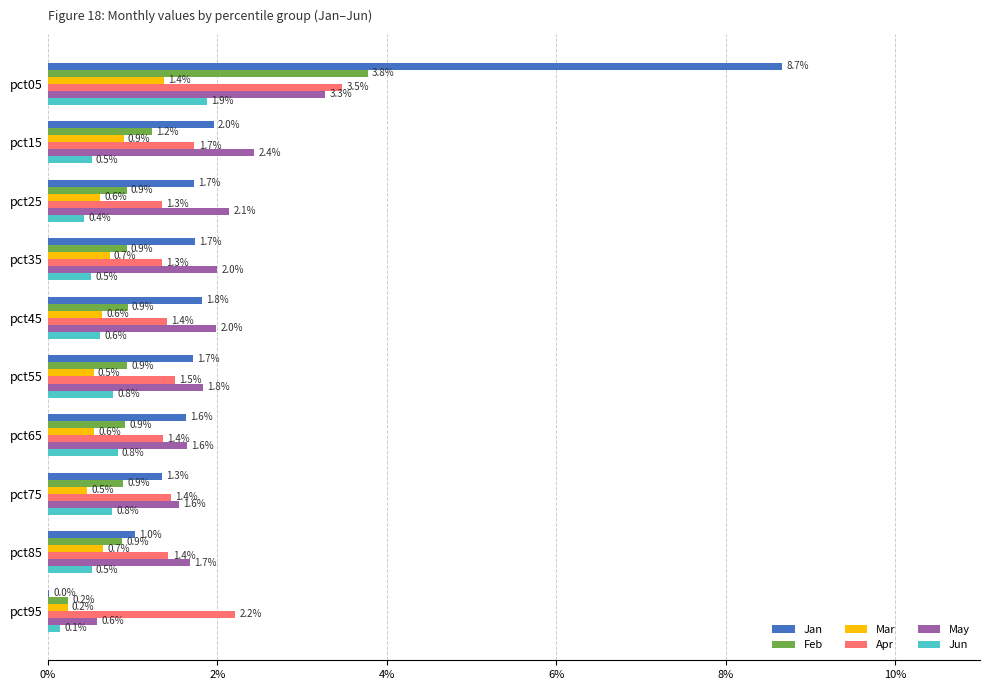

Between pct15 and pct25, which series saw the biggest shift?

Apr